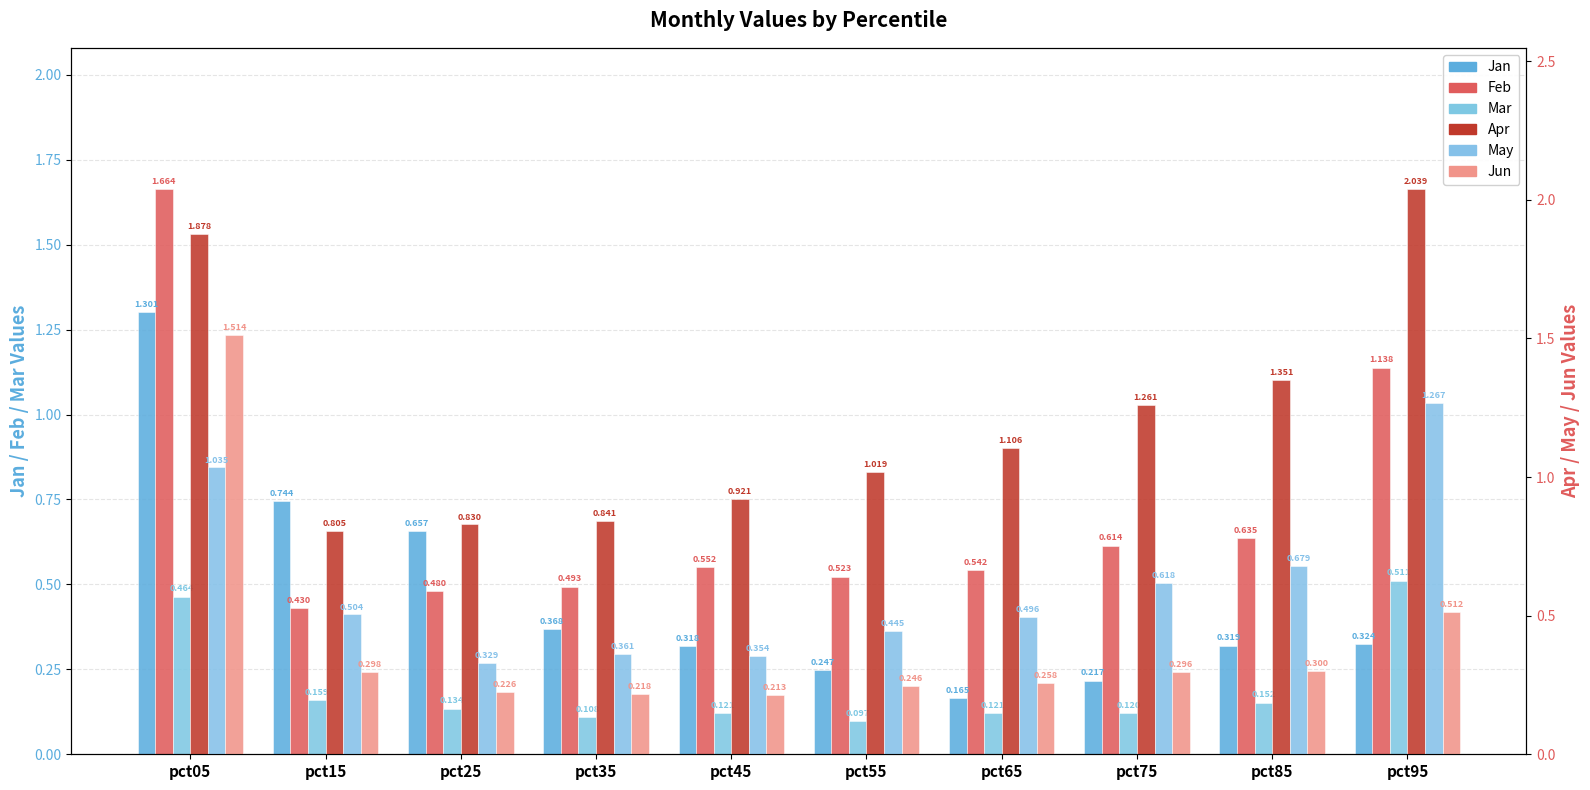

At how many categories does at least one series exceed 1?

6